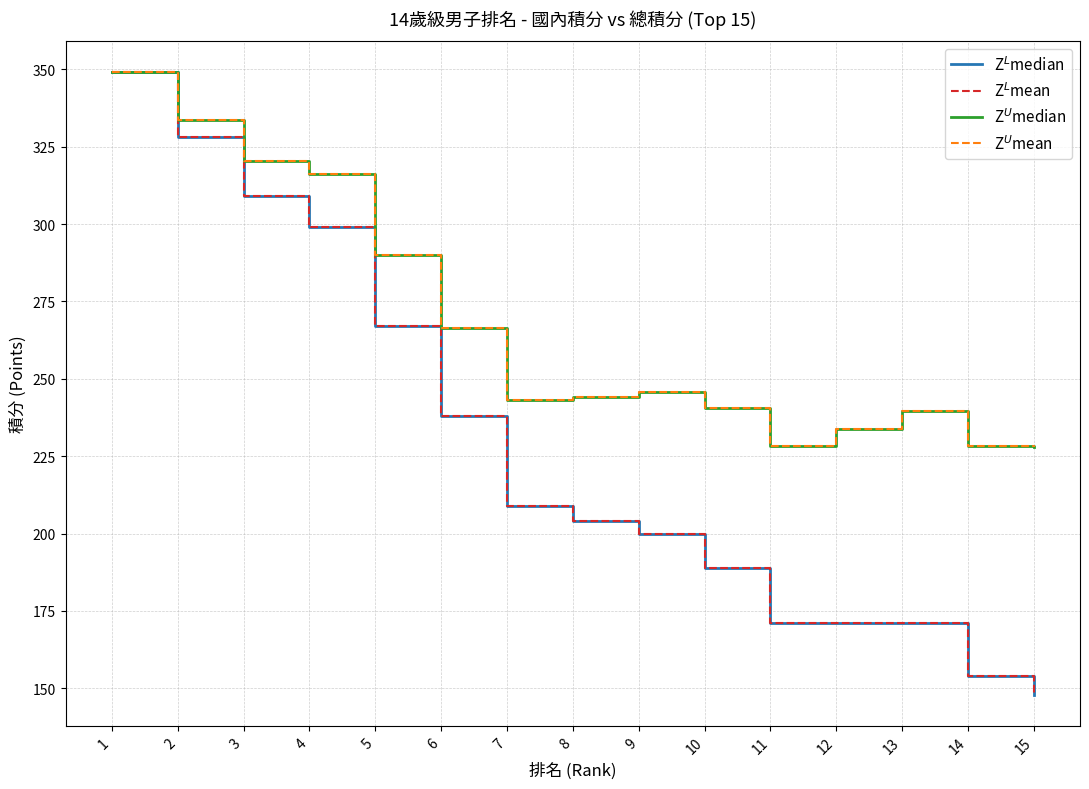

Between 2 and 7, which series saw the biggest shift?

Z$^L$median